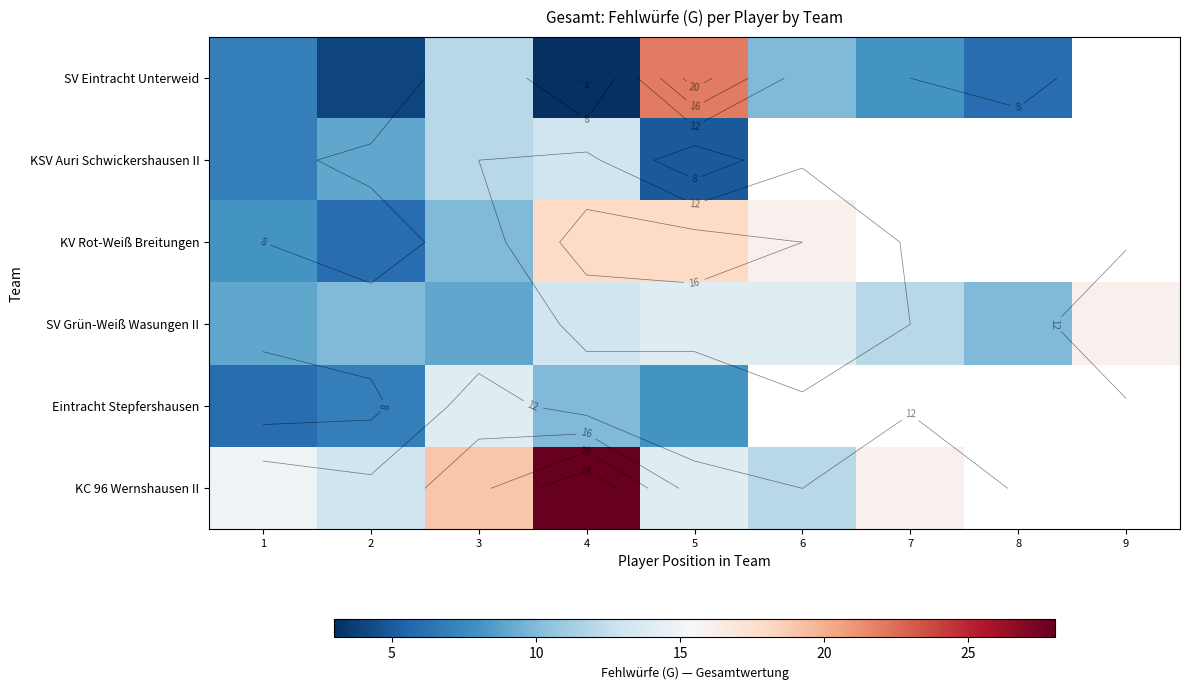

At how many categories does at least one series exceed 9?

9